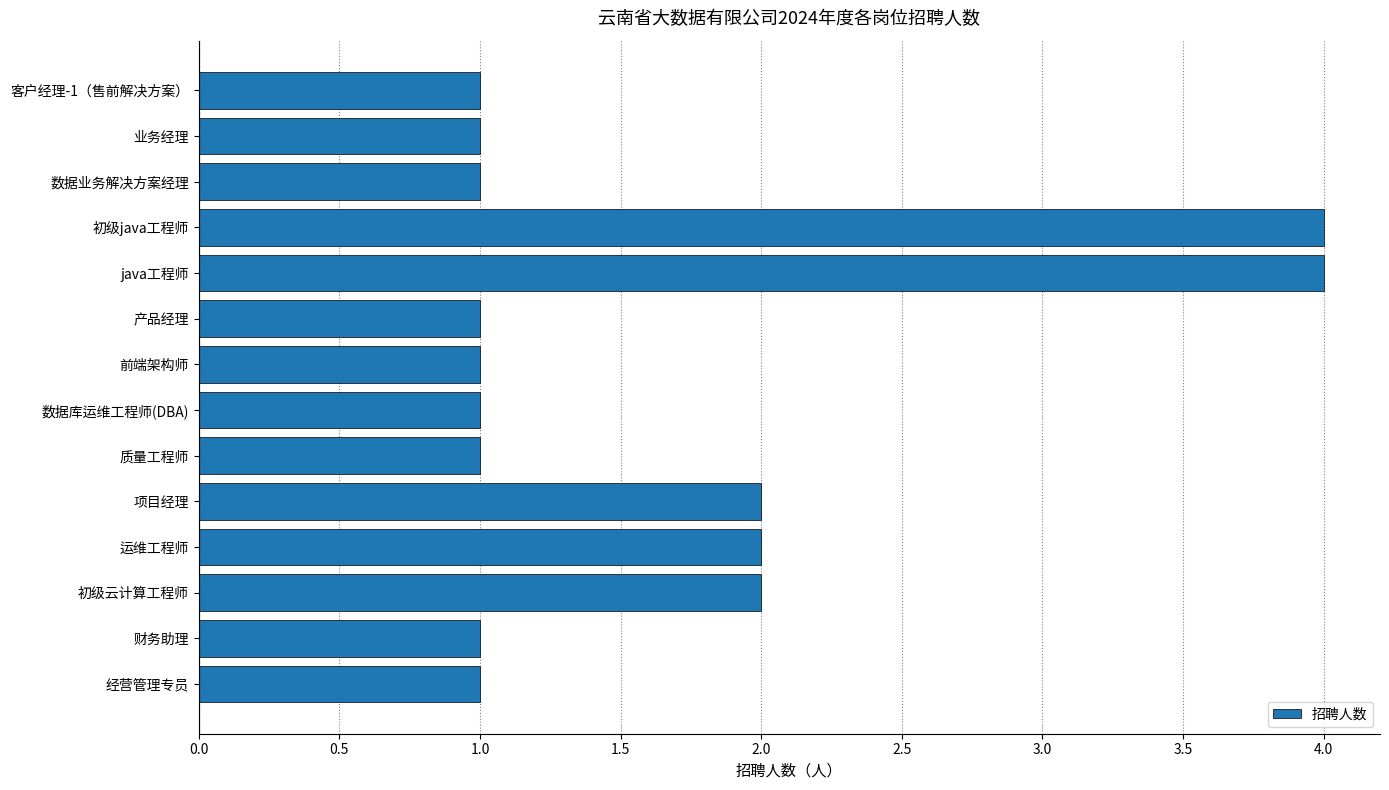

What is the sum of all values?

23